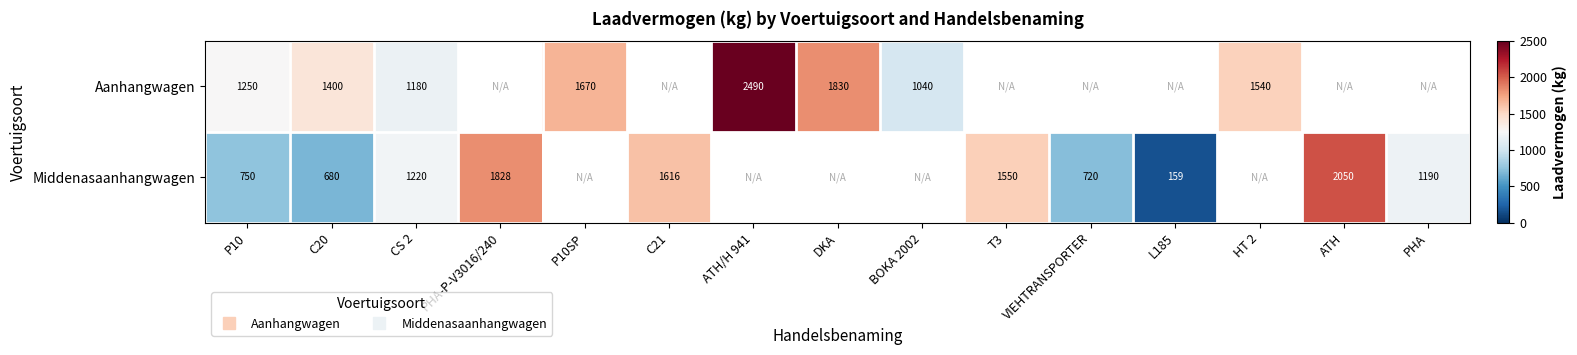

Which category has the lowest value in the Middenasaanhangwagen series?

L185